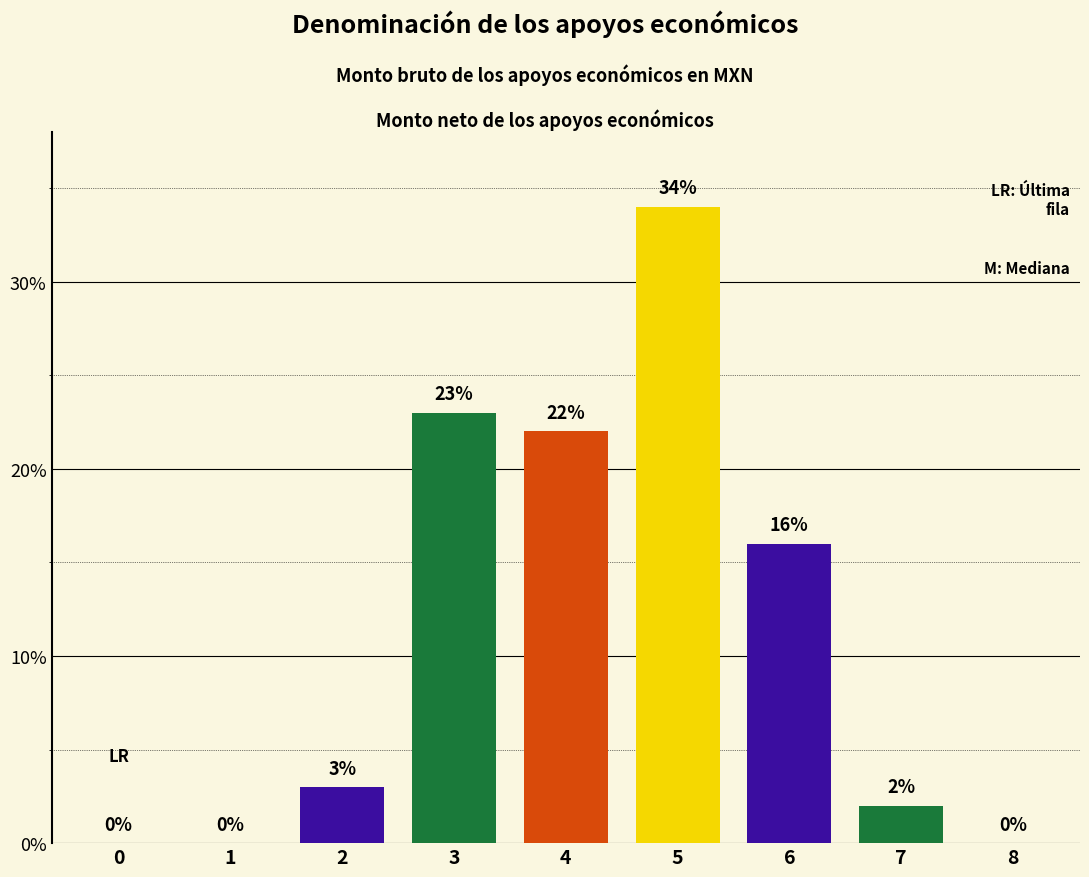

True or false: the data shows 20 at 1.

False